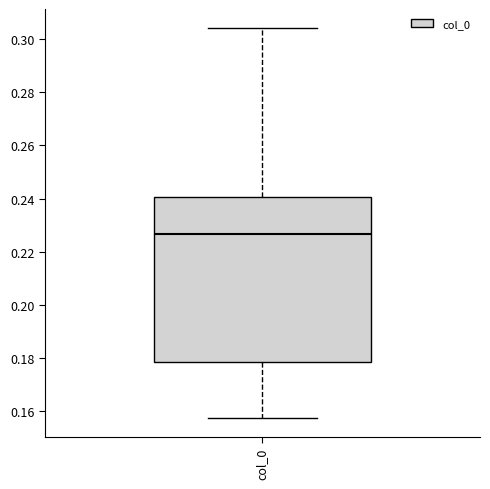

Where is the lower edge of the box for col_0 on the y-axis? The values are not printed on the chart, so give them approximately, as read against the axis.

0.178